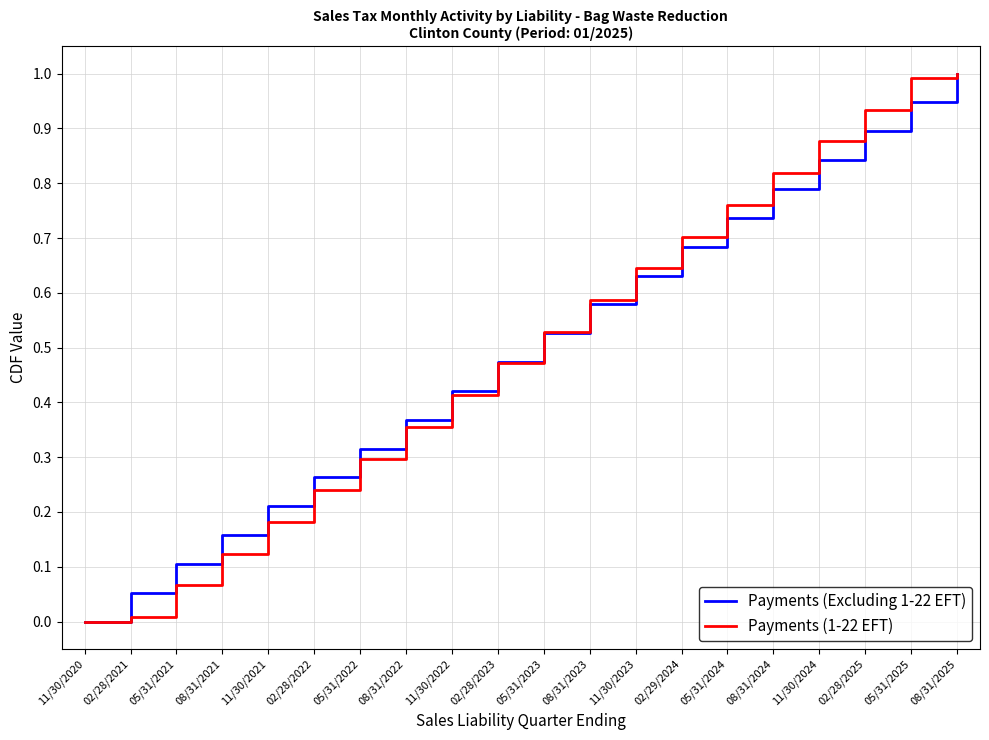

True or false: Payments (1-22 EFT) has a value of 0.0 at 08/31/2021.

False